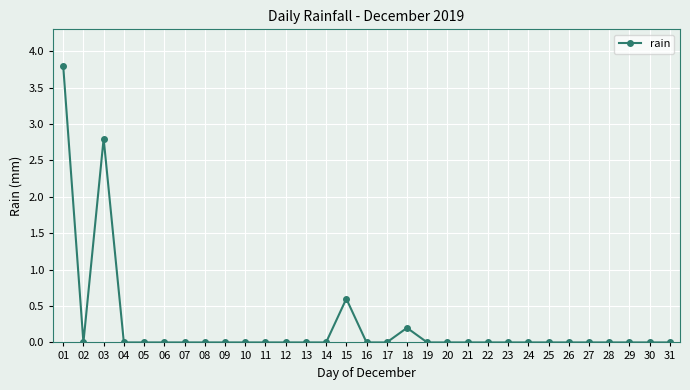

What is the change in value from 01 to 09?

-3.8